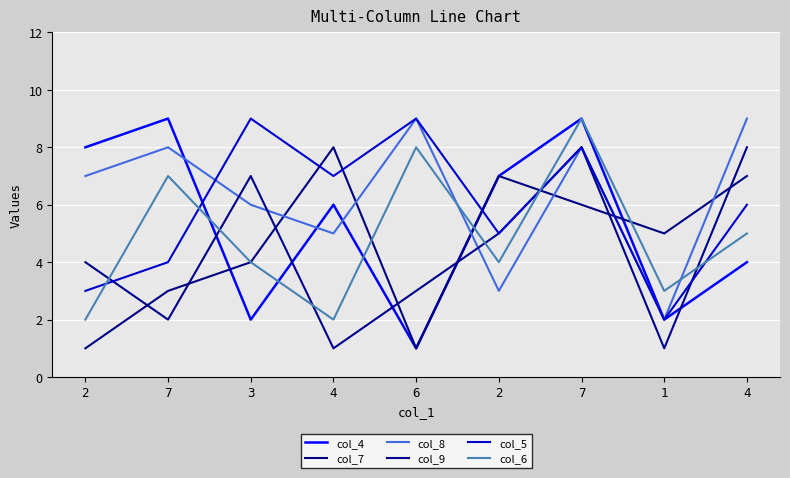

What is the total value across all series at 1?

15